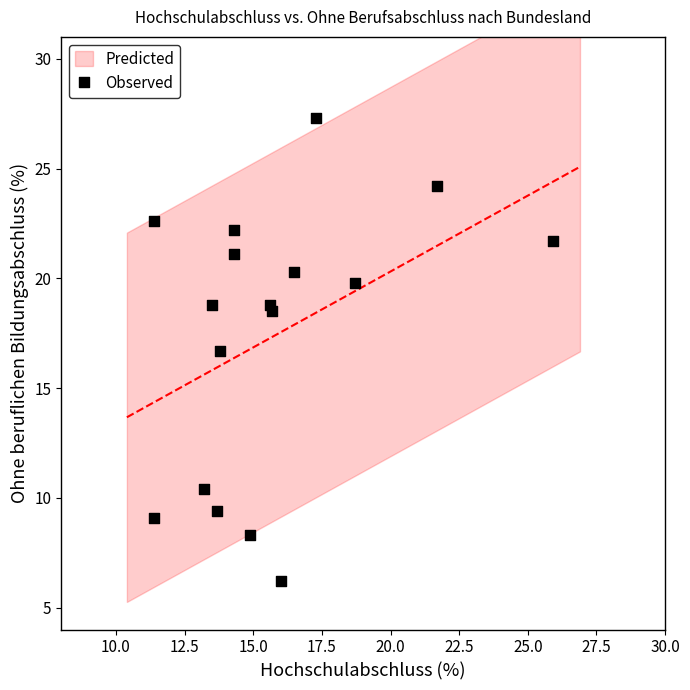

What is the range of Y values (max minus min)?

21.1